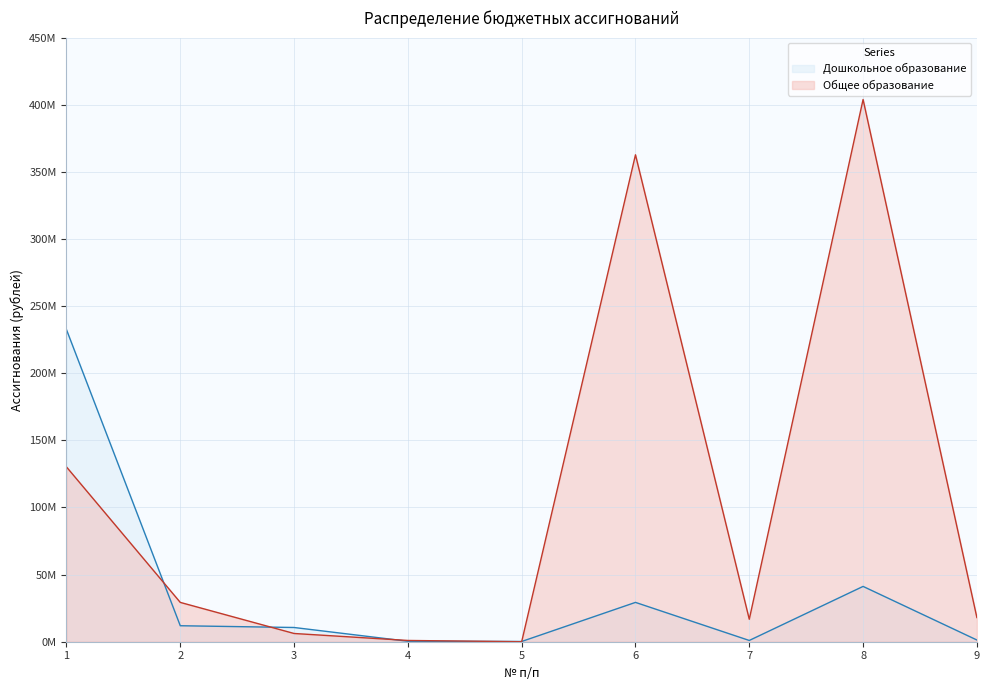

In Дошкольное образование, how many points are lower than both neighbors (excluding endpoints)?

2